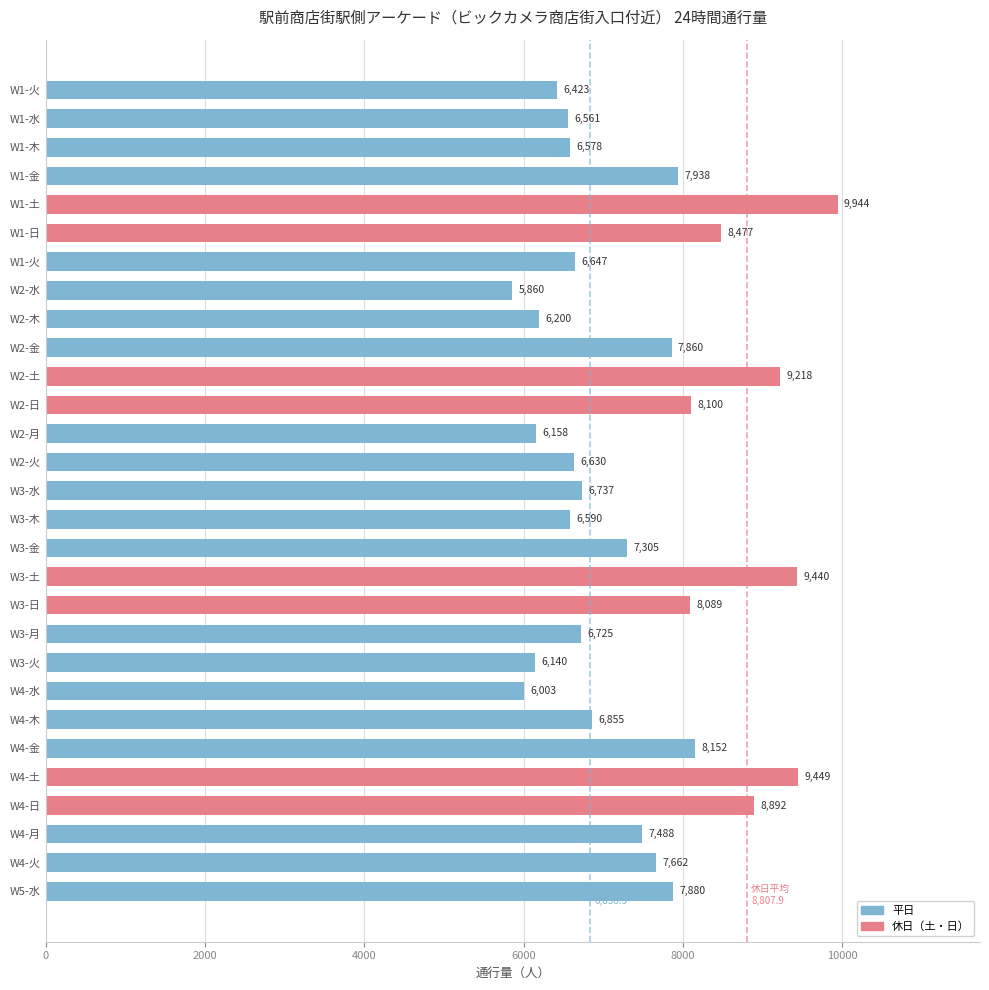

How many categories are shown in the chart?

29